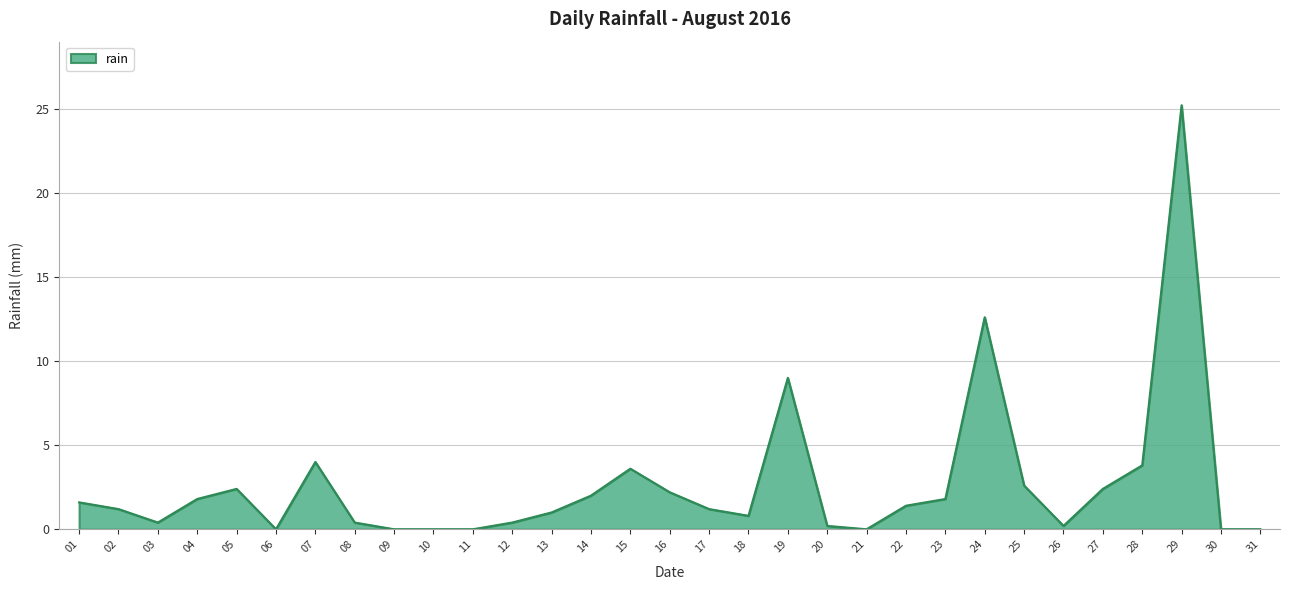

What is the difference between the maximum and minimum values?

25.2